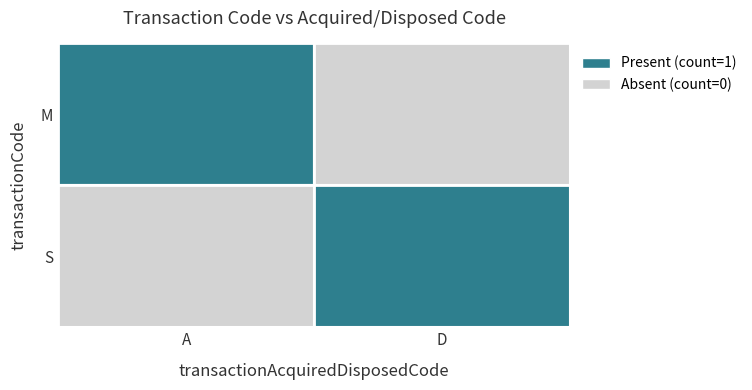

Is the value of M at A greater than the value of S at D?

No